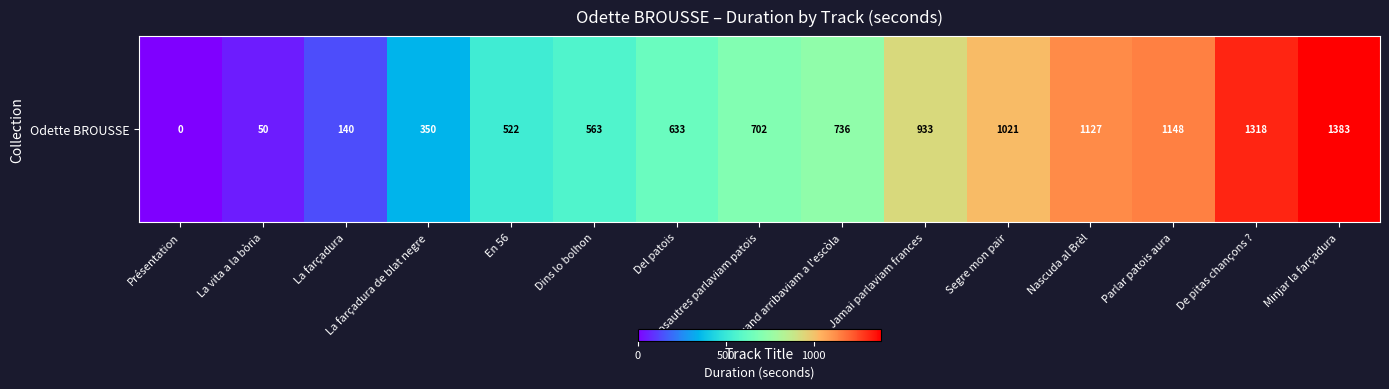

Reading left to right, transcribe all the data shown in this chart.

0	50	140	350	522	563	633	702	736	933	1021	1127	1148	1318	1383